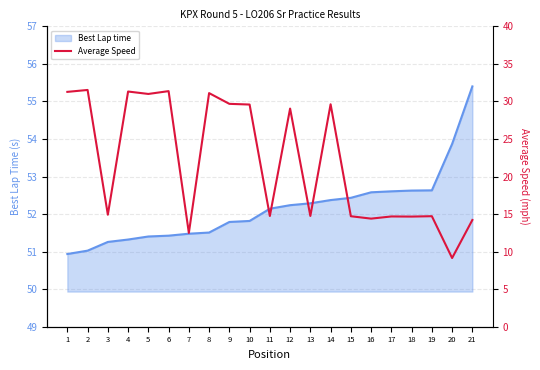

How many data points does each series have?

21